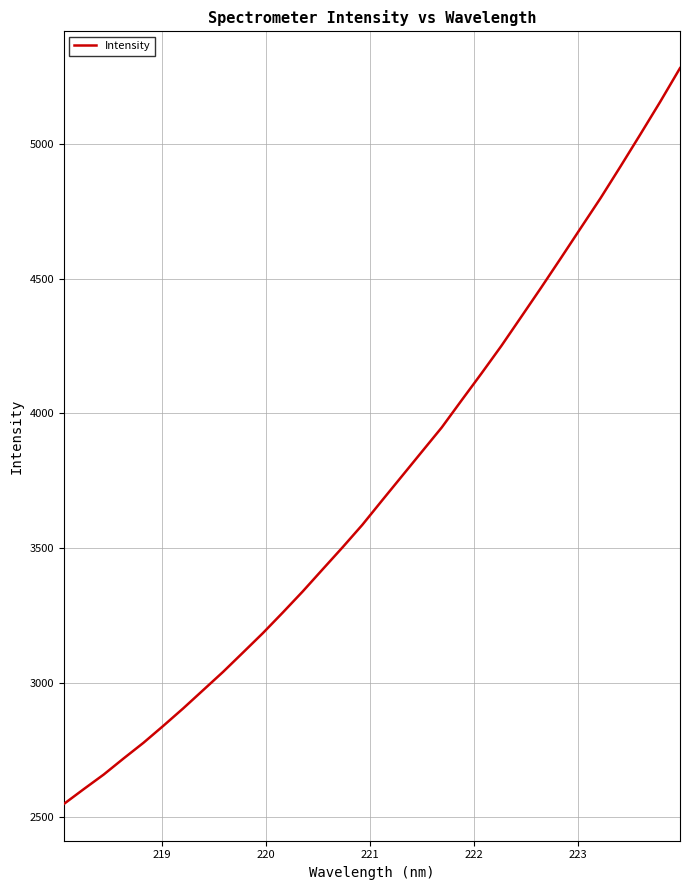

What is the difference between the maximum and minimum values?

2734.5